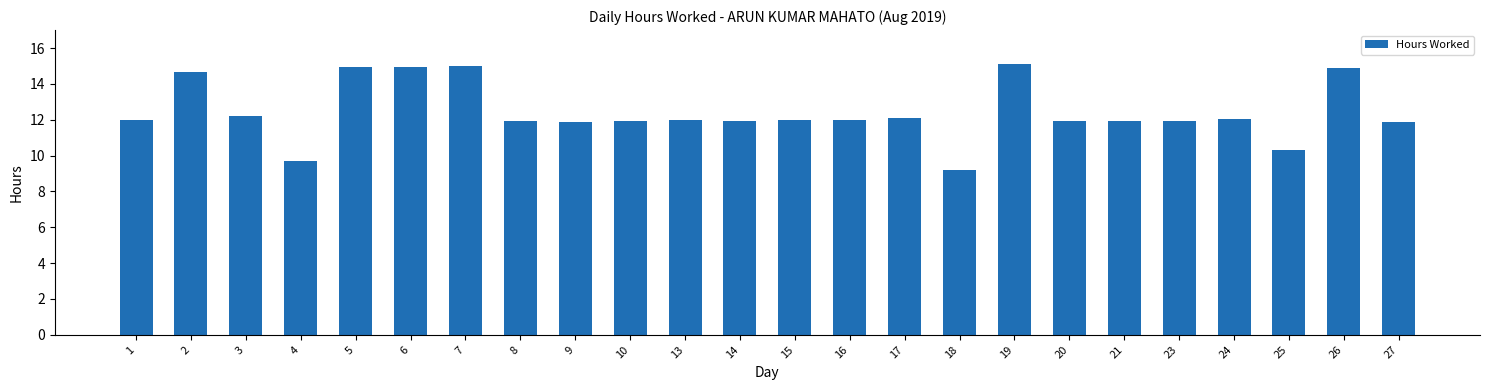

Is it true that the value at 13 is 12.0?

True